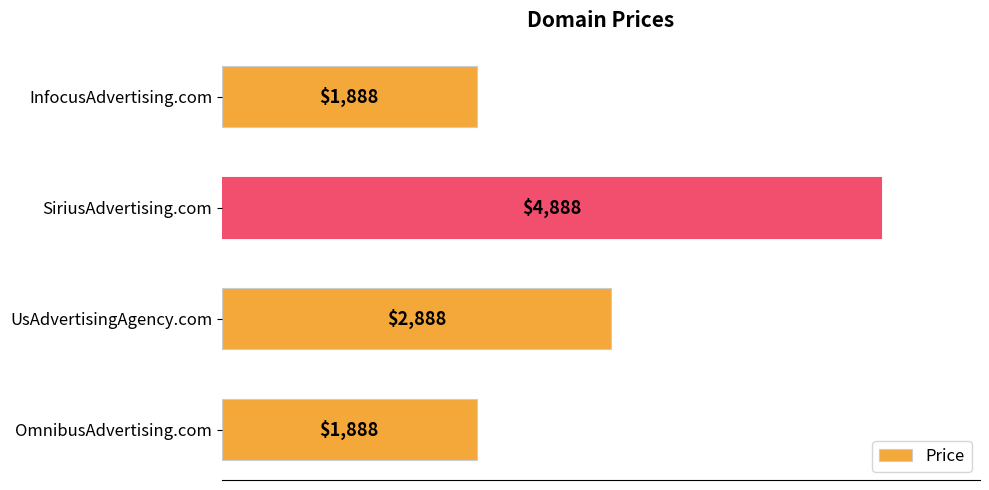

How many categories are shown in the chart?

4